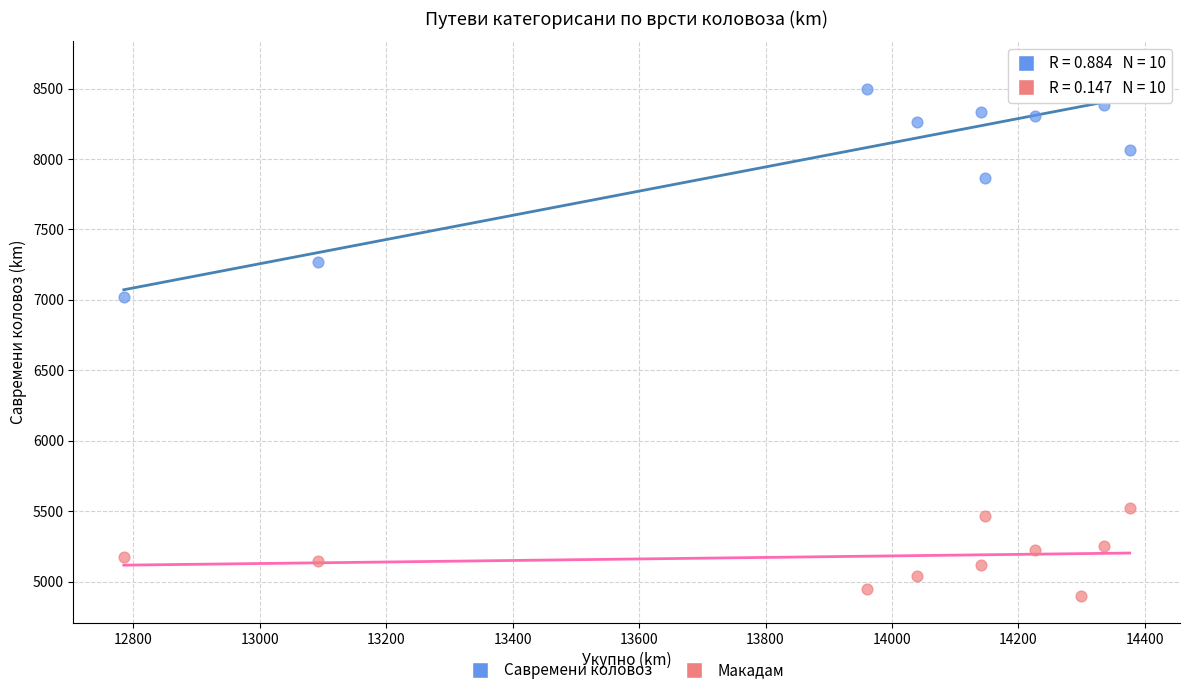

Which series reaches the maximum Y coordinate?

Савремени коловоз